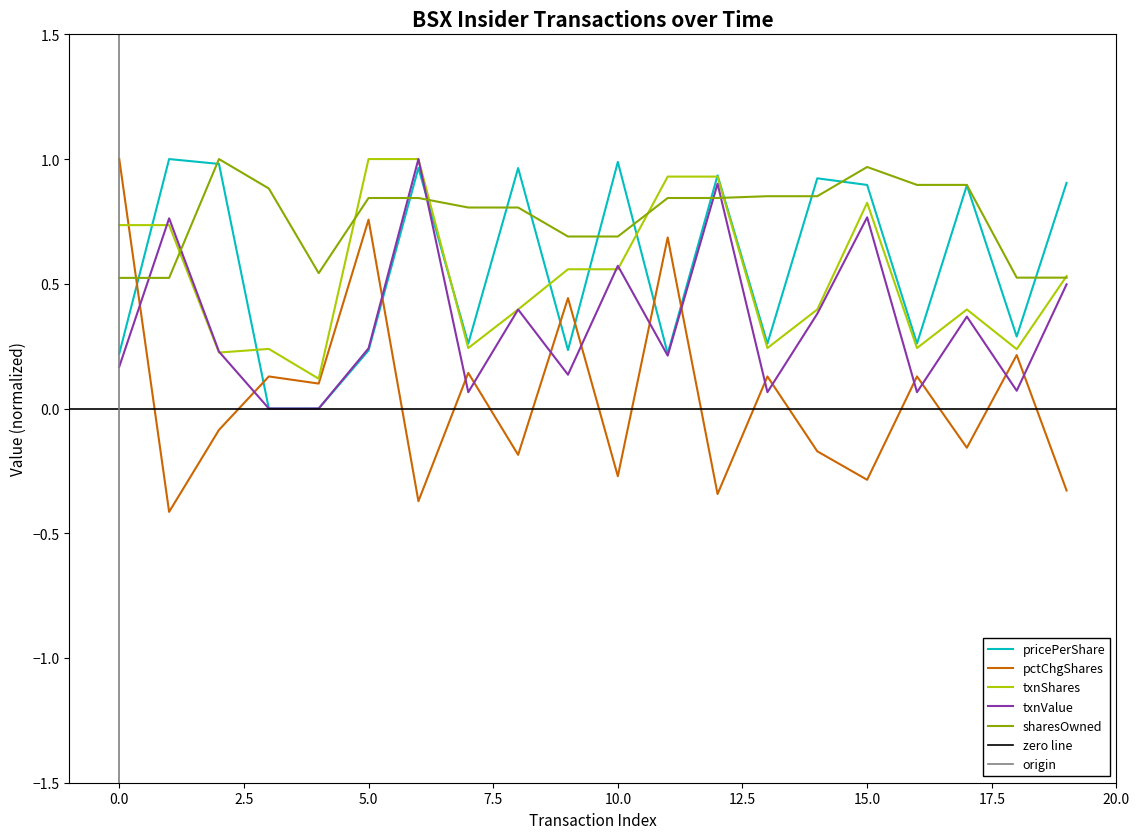

After their last crossing, which series has the higher values: sharesOwned or pctChgShares?

sharesOwned